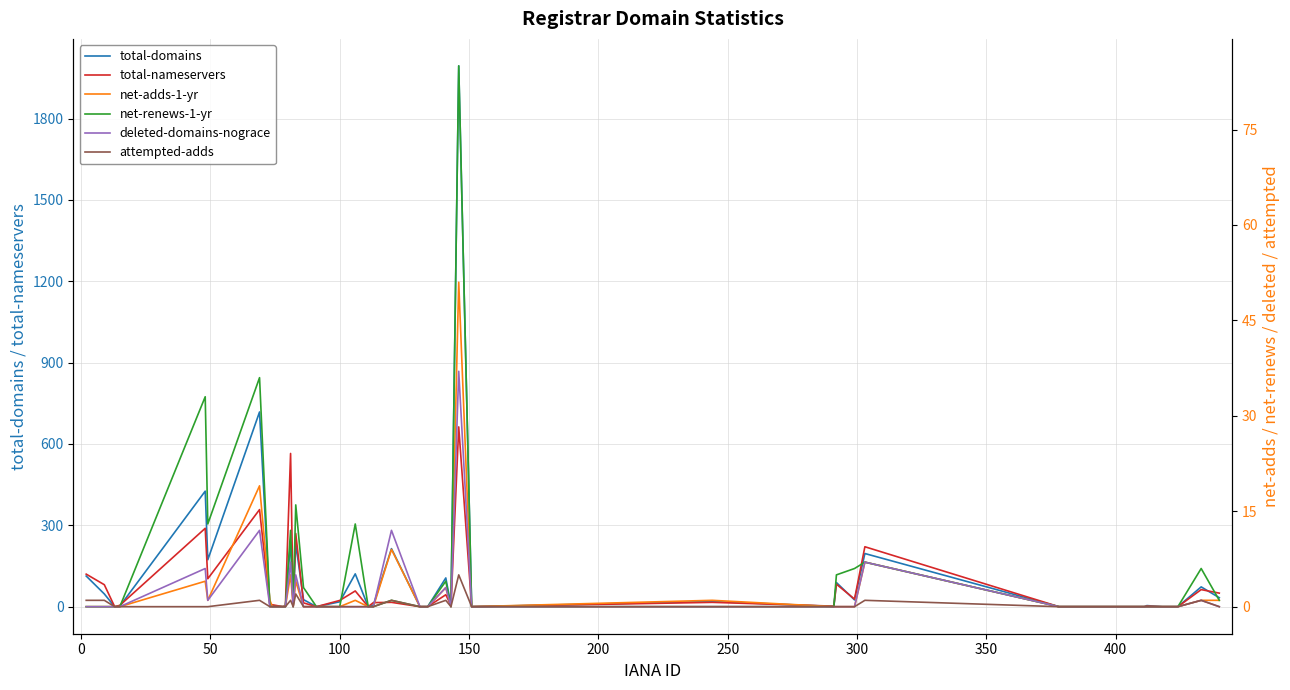

Which series has the largest range (max minus min)?

total-domains